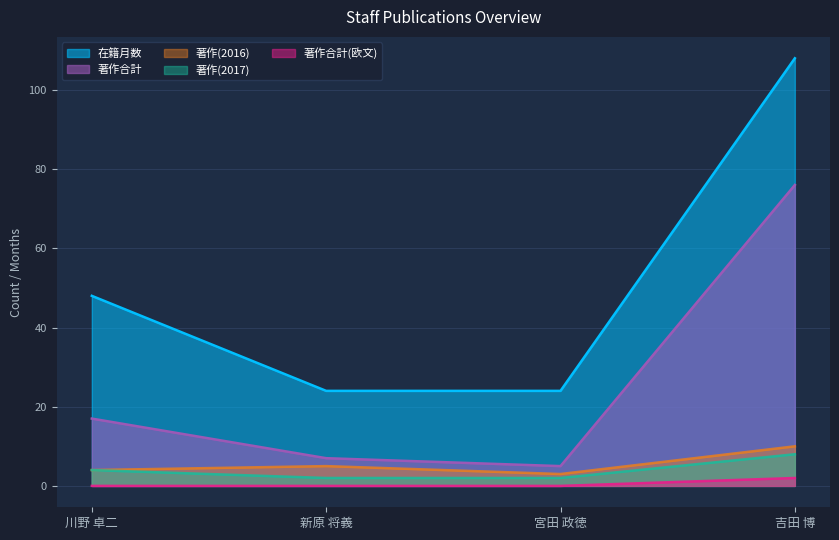

Which series has the largest total across all categories?

在籍月数